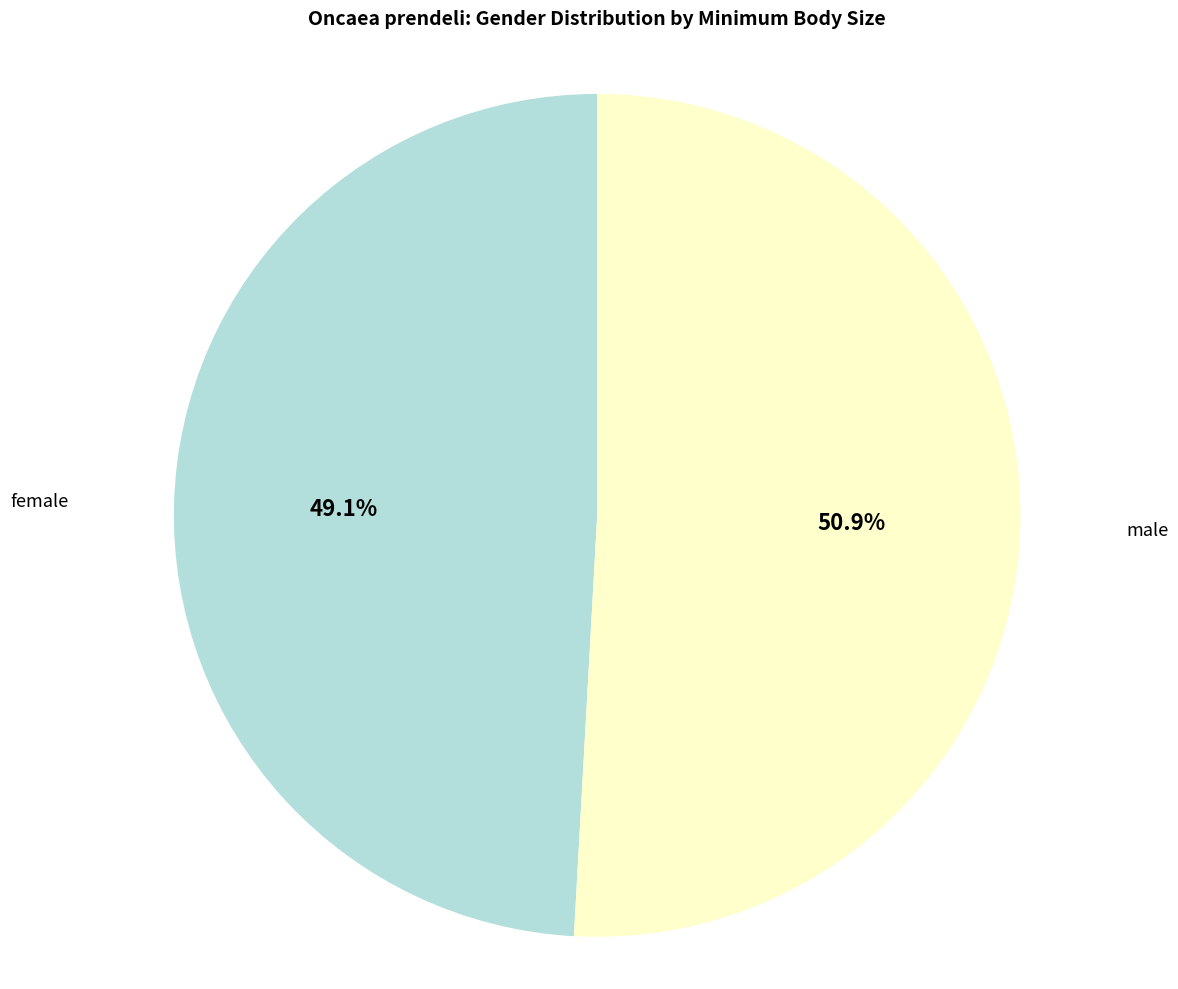

Is there a majority slice in this chart?

Yes